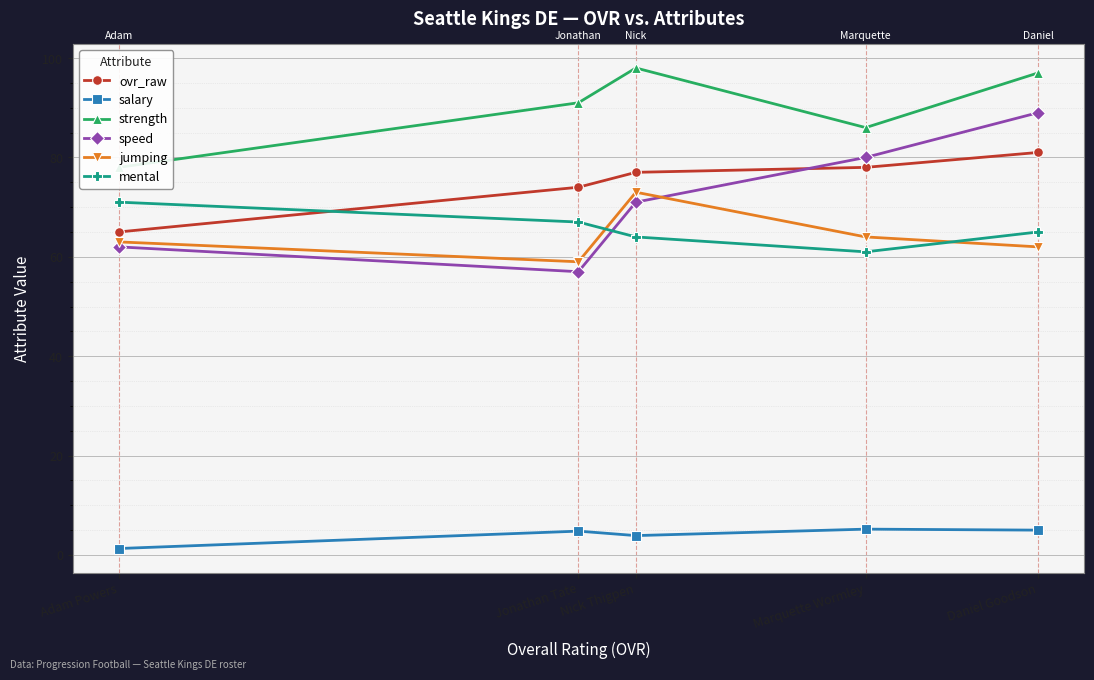

What is the approximate value of mental at Marquette Wormley?

61.0